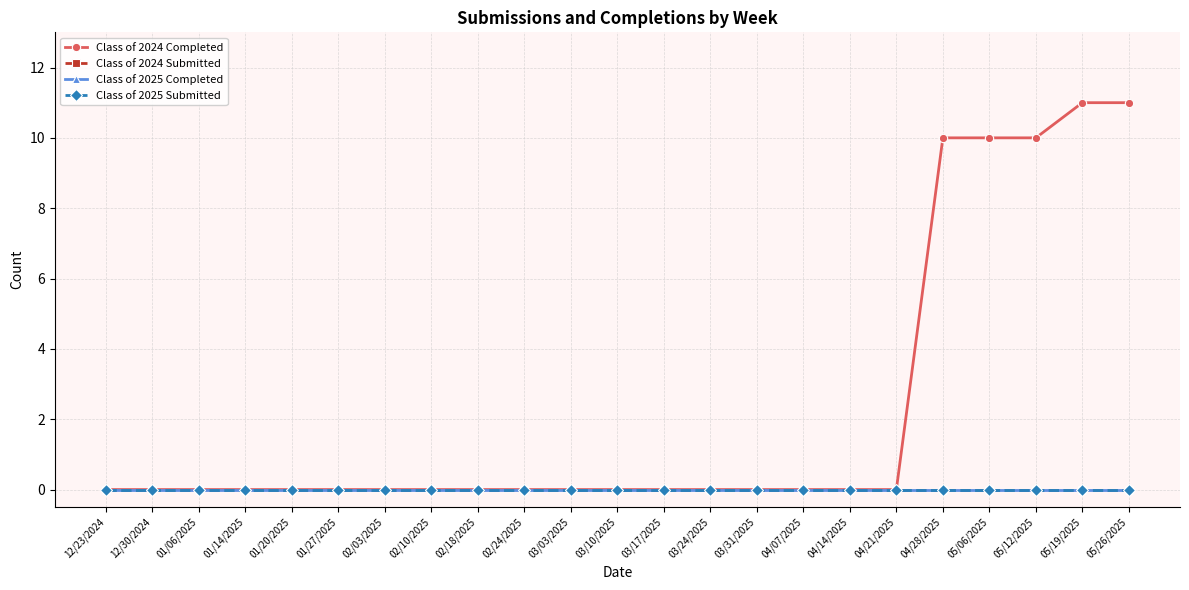

At which label is Class of 2024 Submitted closest to 0?

12/23/2024